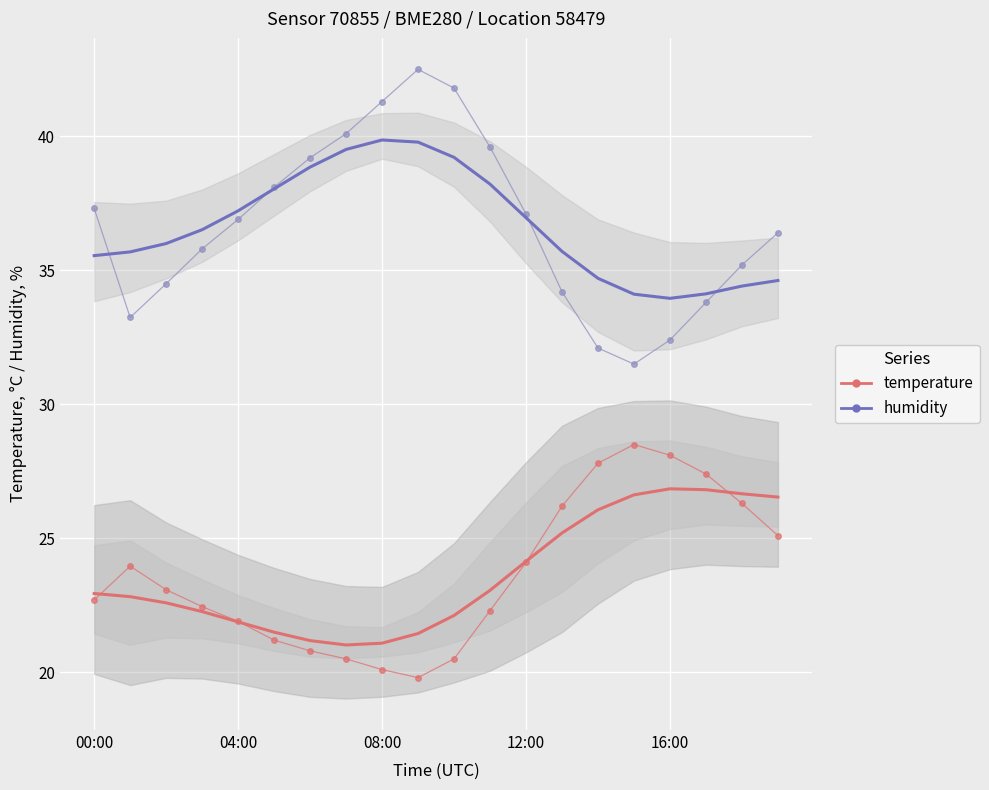

At which label does temperature first exceed 22?

00:00